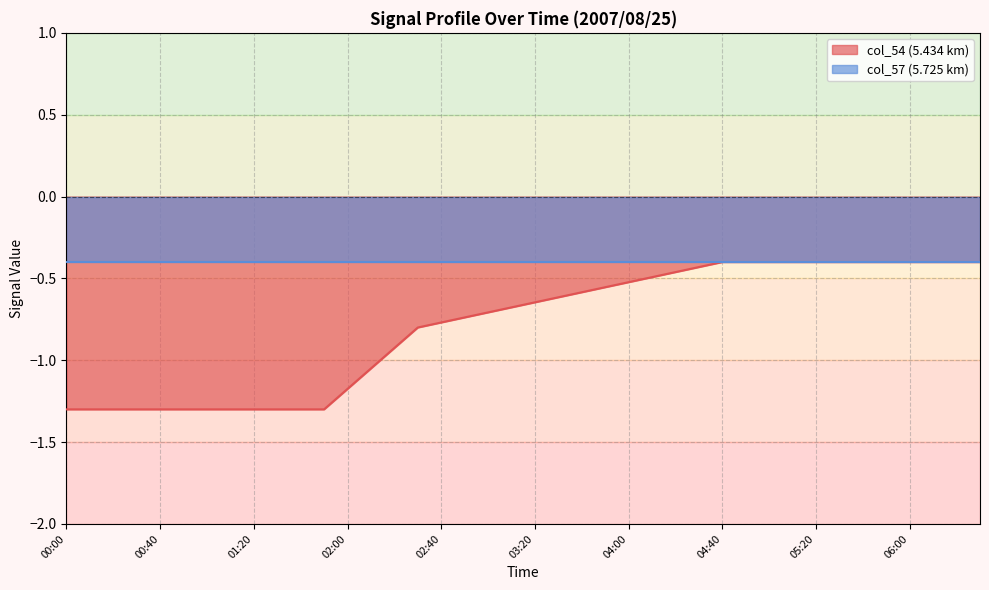

True or false: col_54 (5.434 km) has a value of -0.4 at 06:00.

True